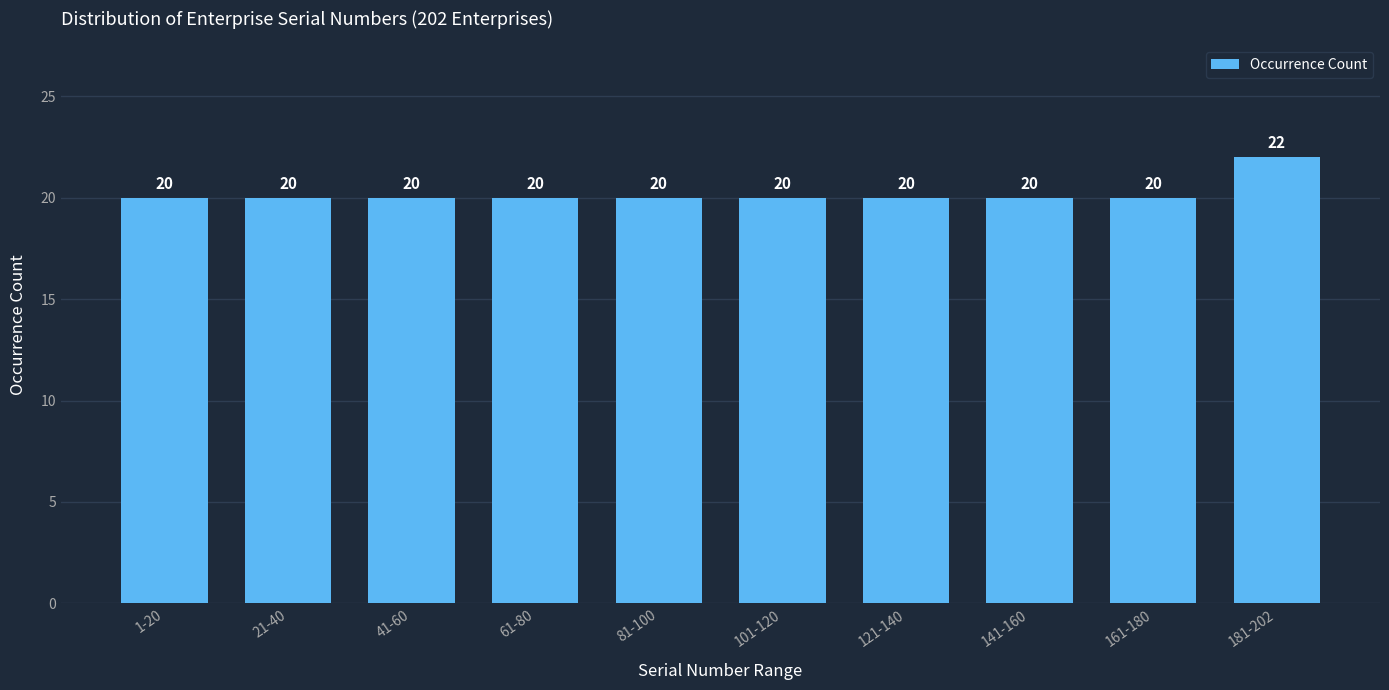

Reading right to left, list all the values displayed in this chart.

181-202=22	161-180=20	141-160=20	121-140=20	101-120=20	81-100=20	61-80=20	41-60=20	21-40=20	1-20=20